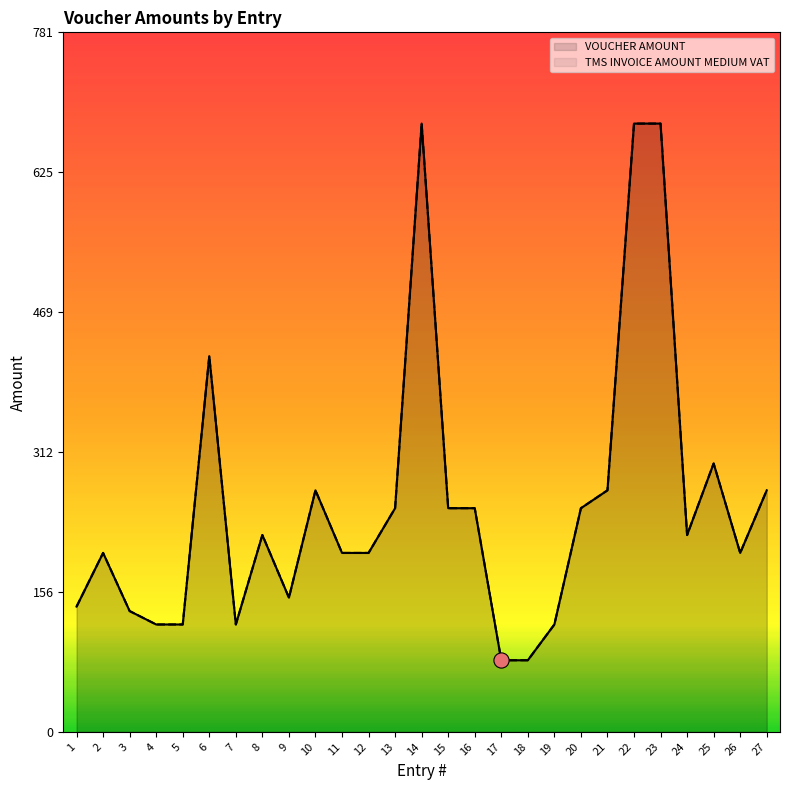

Which series reaches the maximum Y coordinate?

VOUCHER AMOUNT